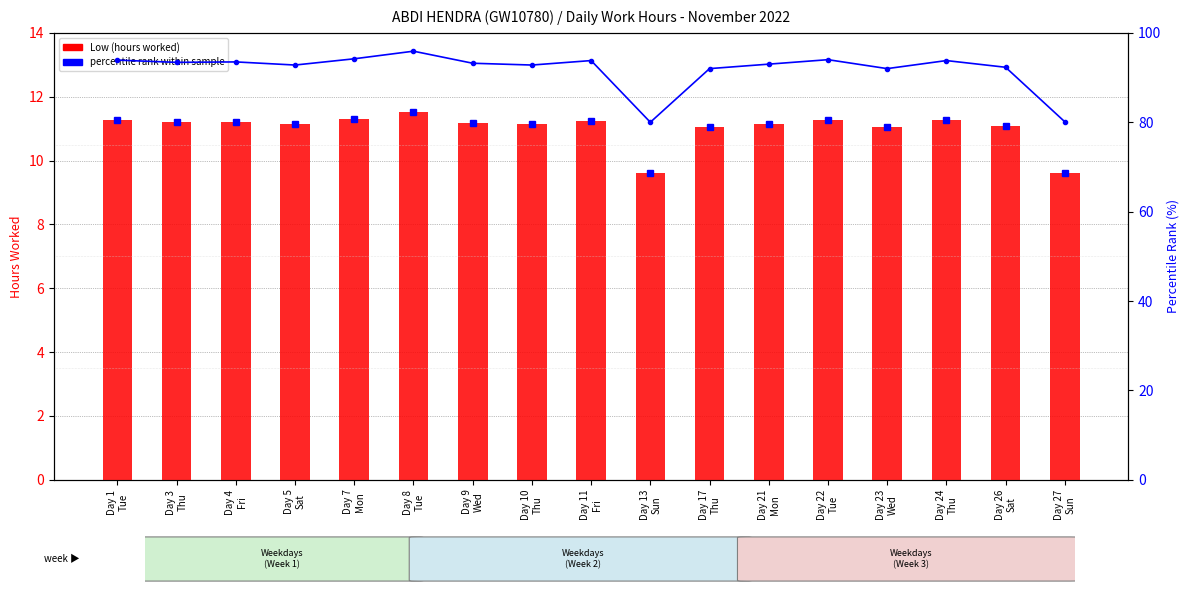

Which category has the lowest value in the Low (hours) series?

Day 13
Sun